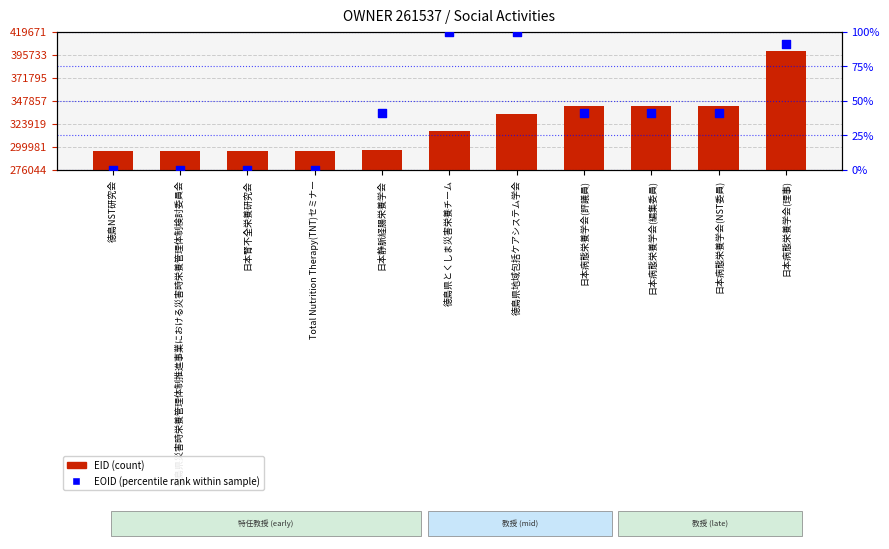

Which series has the widest spread of Y values?

EID